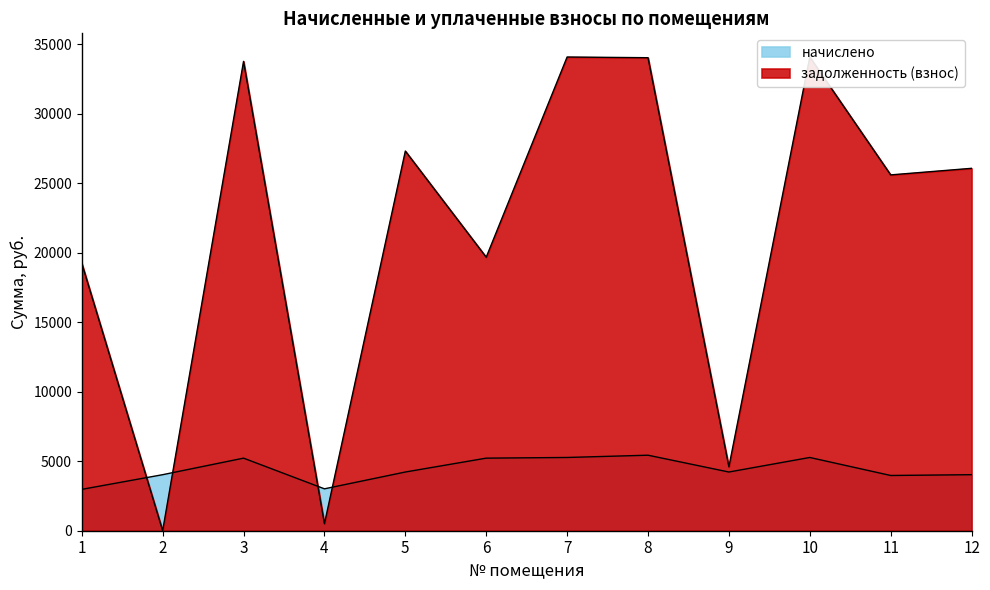

Reading left to right, list all the values displayed in this chart.

начислено: 1=2976.0	2=4032.0	3=5222.4	4=3014.4	5=4224.0	6=5222.4	7=5270.4	8=5433.6	9=4224.0	10=5270.4	11=3974.4	12=4032.0
задолженность (взнос): 1=19247.3	2=0.0	3=33772.9	4=502.4	5=27318.7	6=19680.6	7=34086.2	8=34036.8	9=4598.0	10=34086.2	11=25604.5	12=26077.0